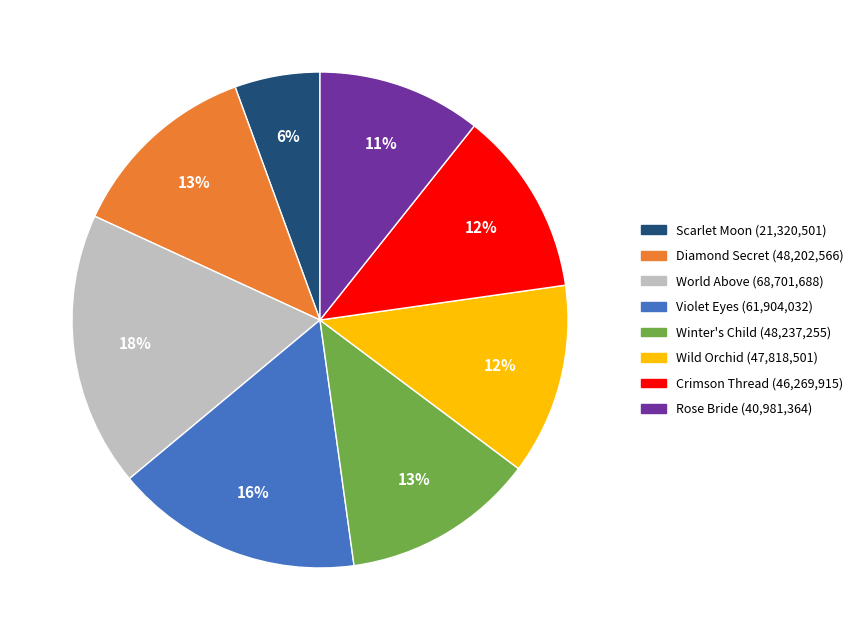

To the nearest percent, what is the average slice percentage?

12%